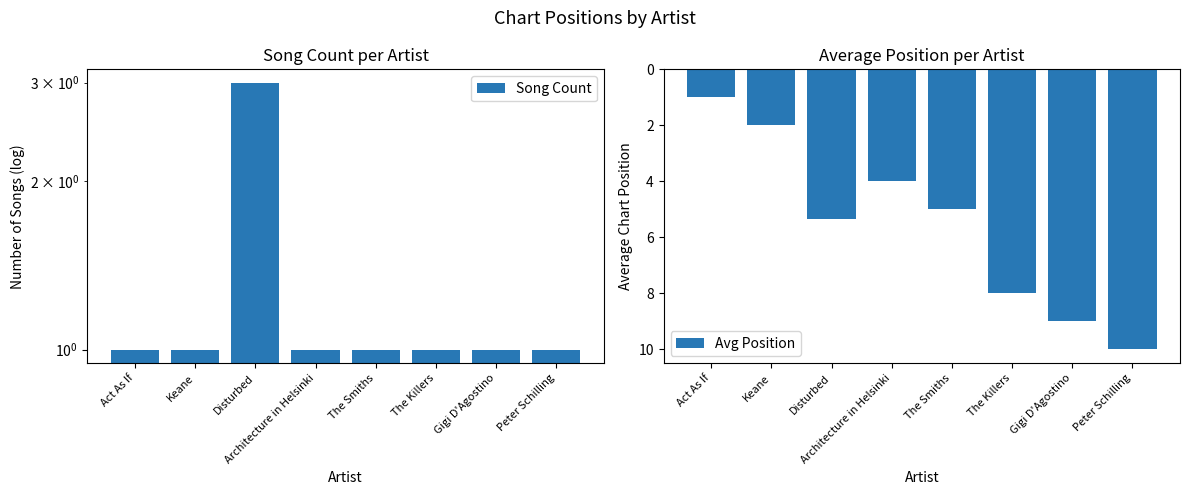

What is the smallest value displayed?

1.0